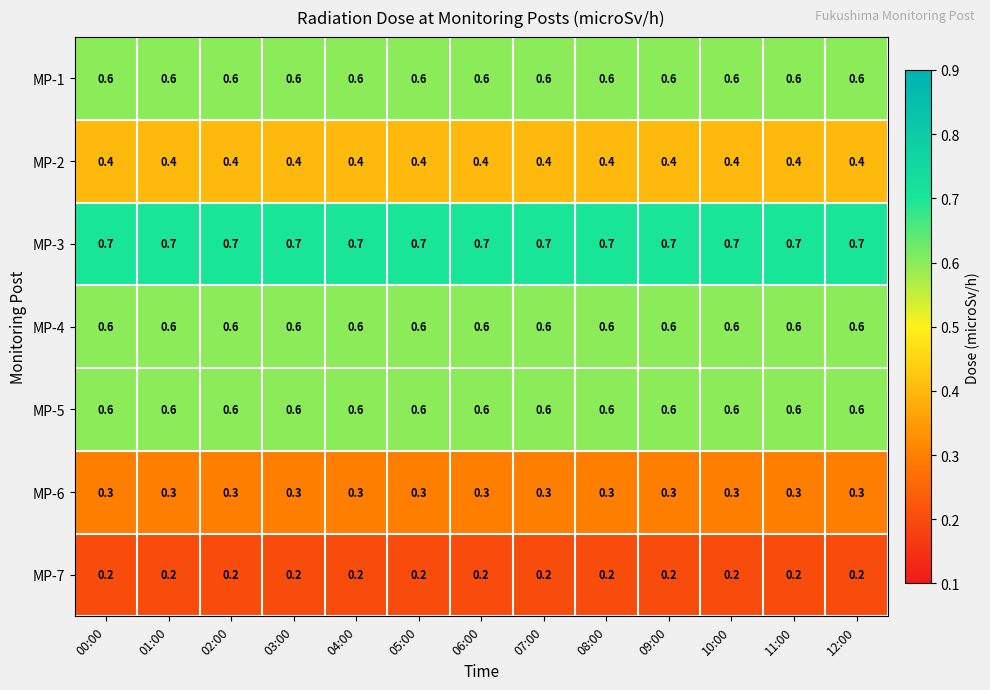

What is the approximate value of MP-1 at 11:00?

0.6